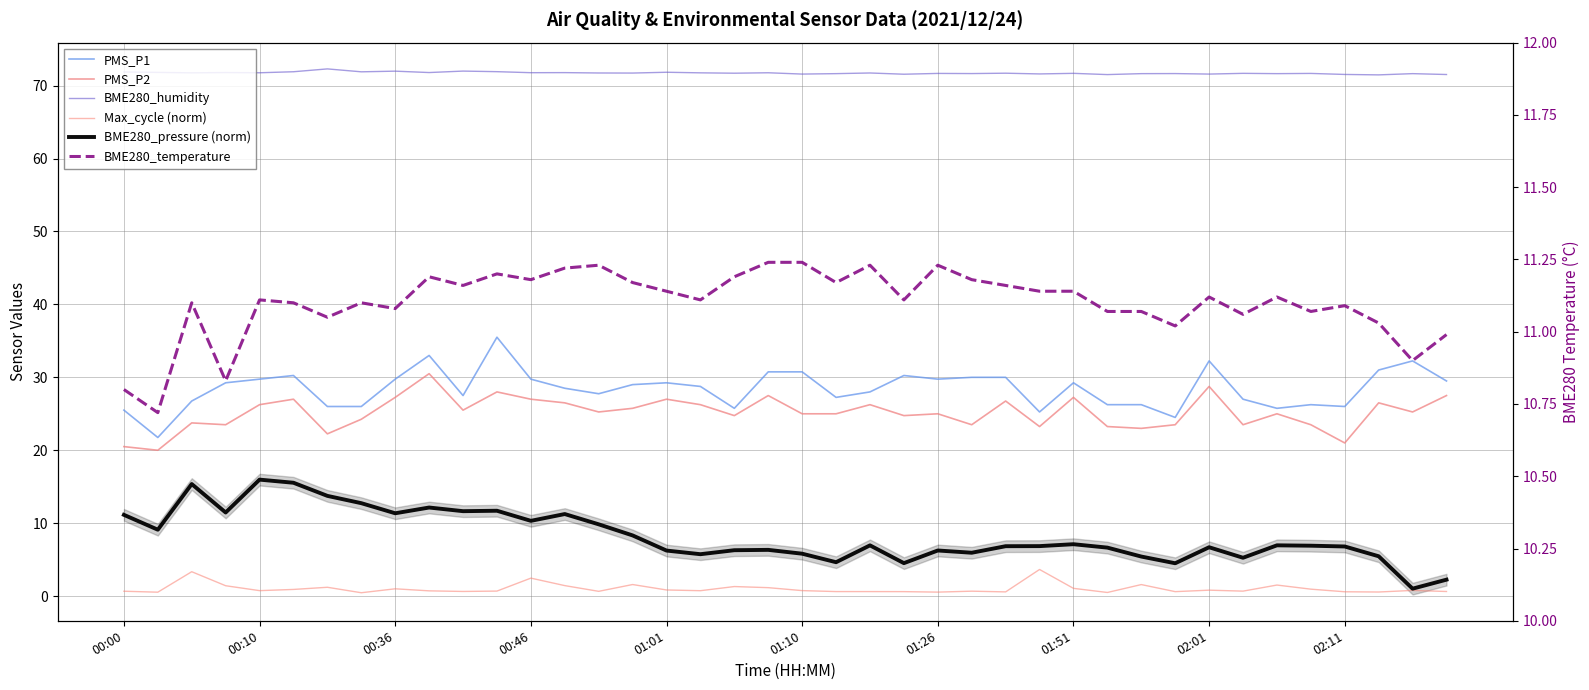

What is the difference between the maximum and minimum values in the BME280_humidity series?

0.8